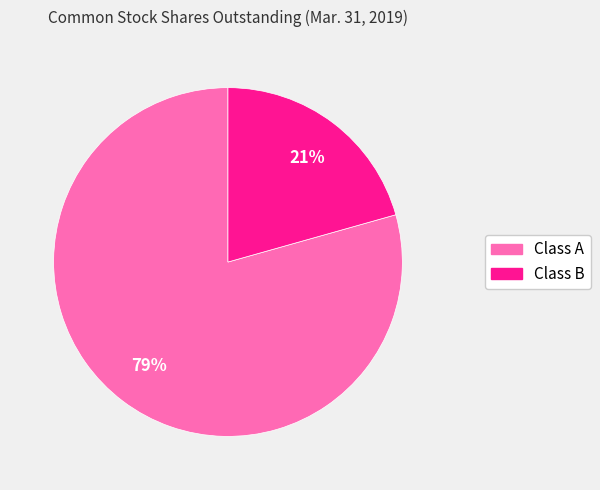

What is the ratio of the value at Class A to the value at Class B?

3.8